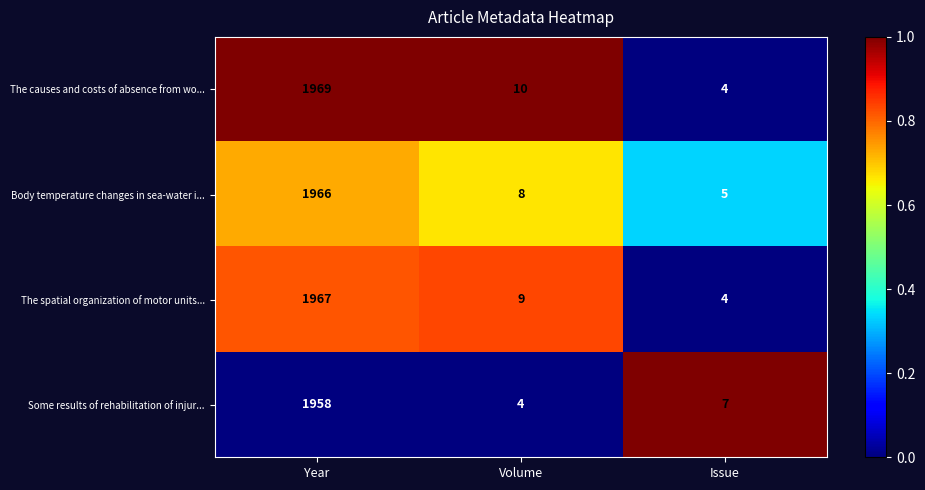

What is the greatest value displayed?

1969